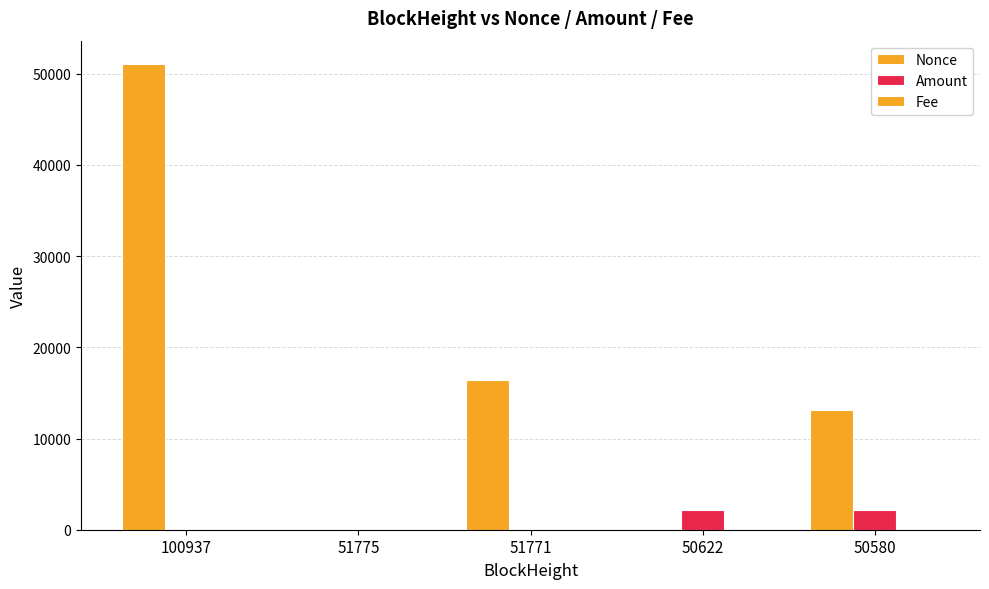

Count the number of data series in this chart.

3